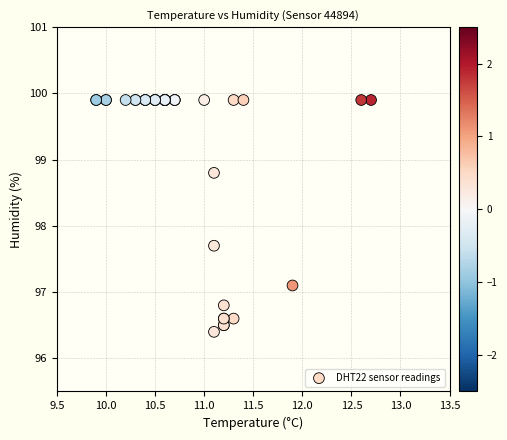

What Y value in the scatter plot is closest to 98?

97.7